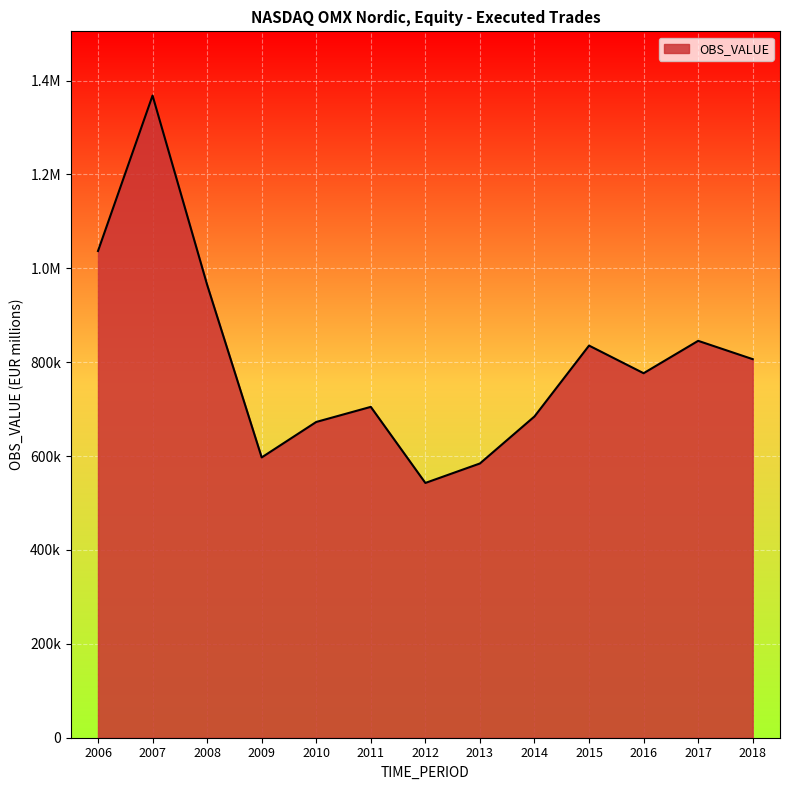

Does the chart display data point markers on the line(s)?

No